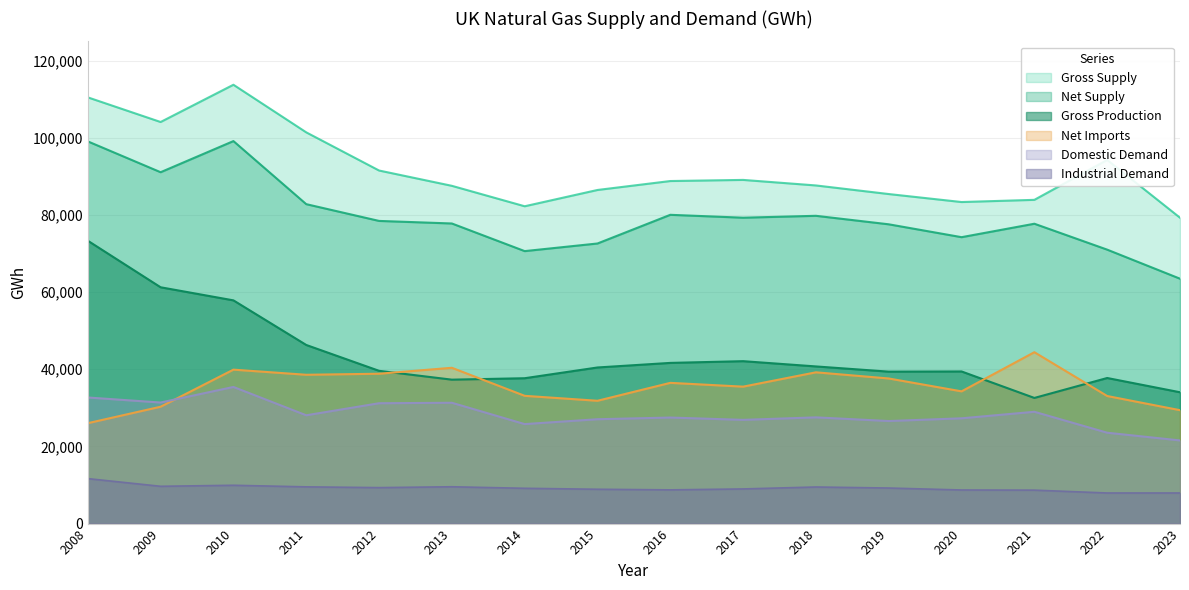

At which category does Gross Production reach its first local valley?

2013